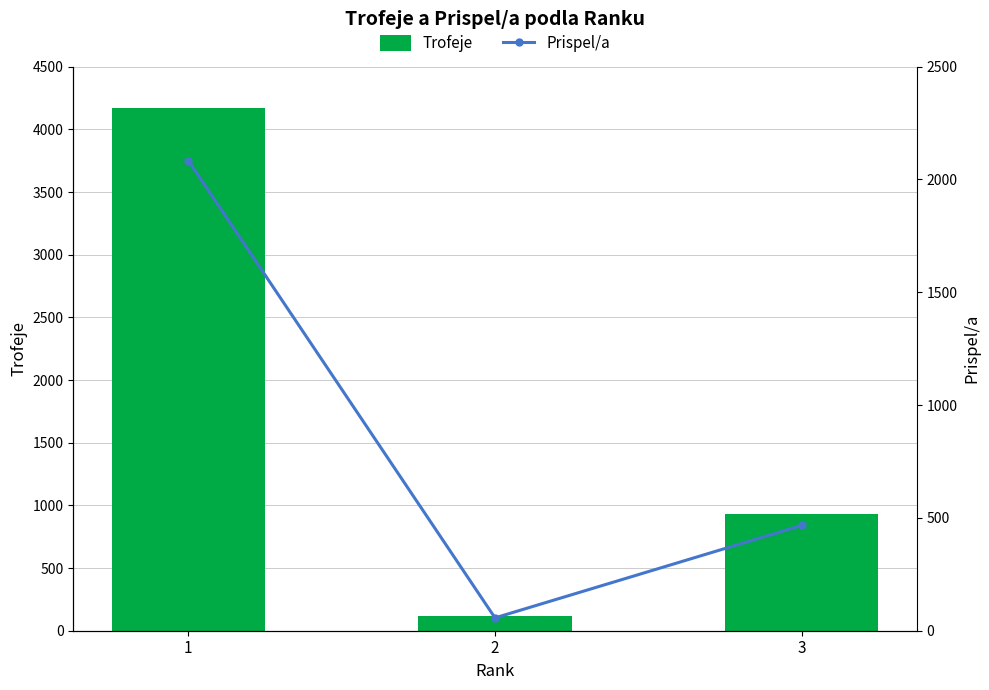

Reading right to left, what are all the values shown in this chart?

Trofeje: 3=935	2=115	1=4169
Prispel/a: 3=467	2=57	1=2084